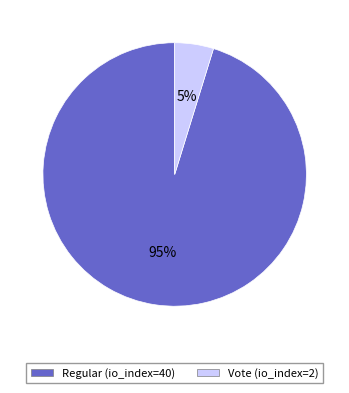

Which slice is the smallest?

Vote (io_index=2)